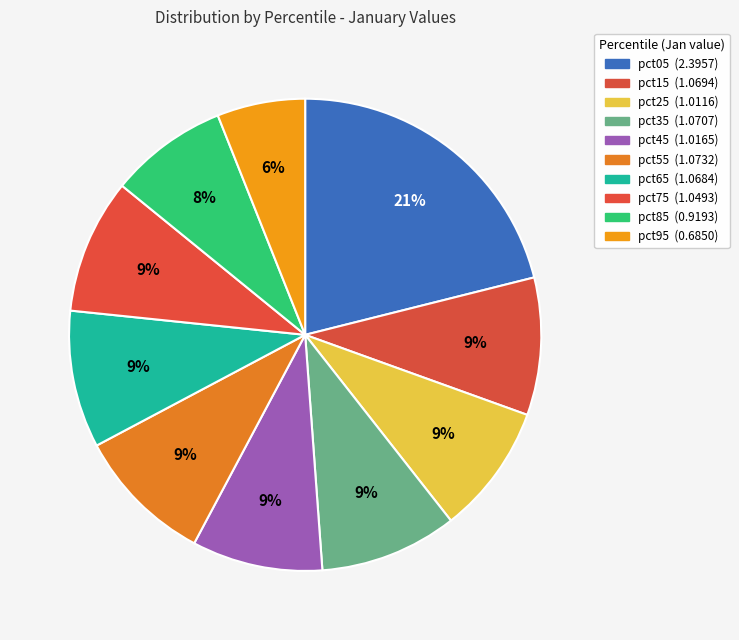

What is the largest slice in the pie chart?

pct05